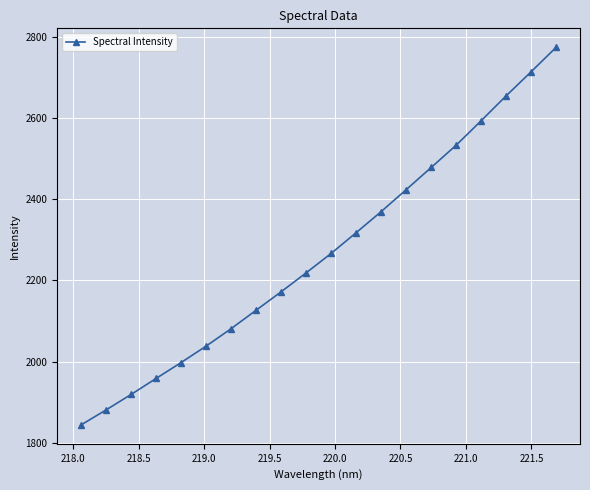

Does the chart display data point markers on the line(s)?

Yes